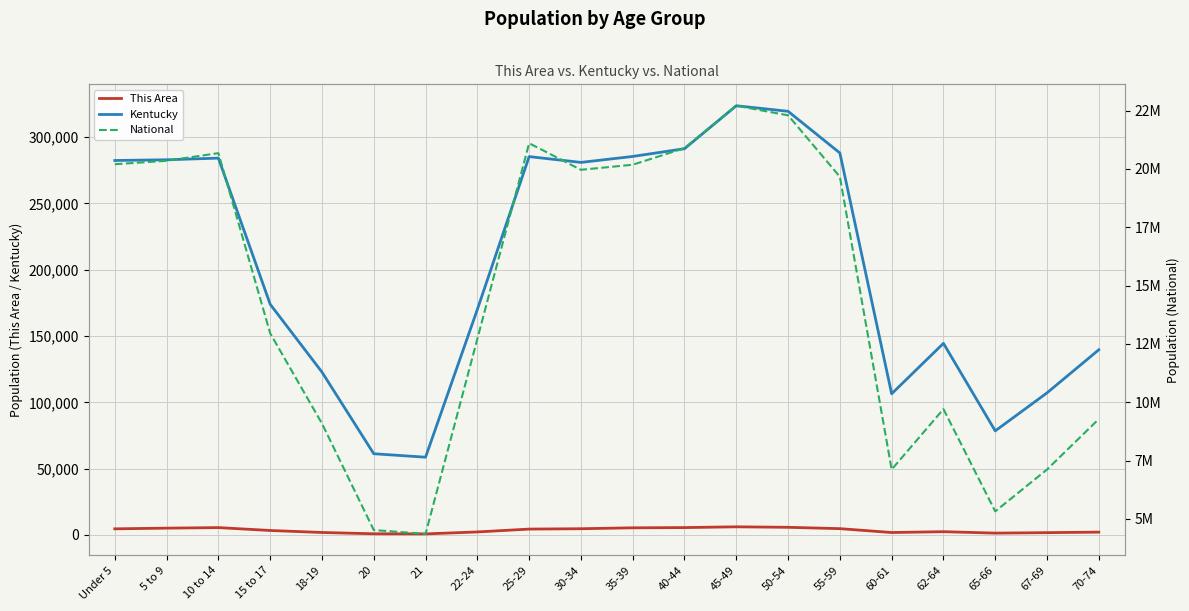

Is the value of This Area at 10 to 14 greater than the value of National at 55-59?

No